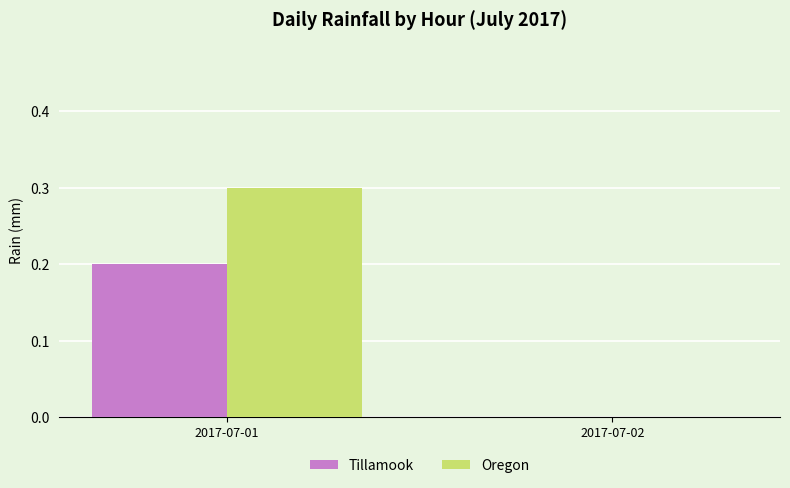

What is the sum of the Oregon values at 2017-07-01 and 2017-07-02?

0.3